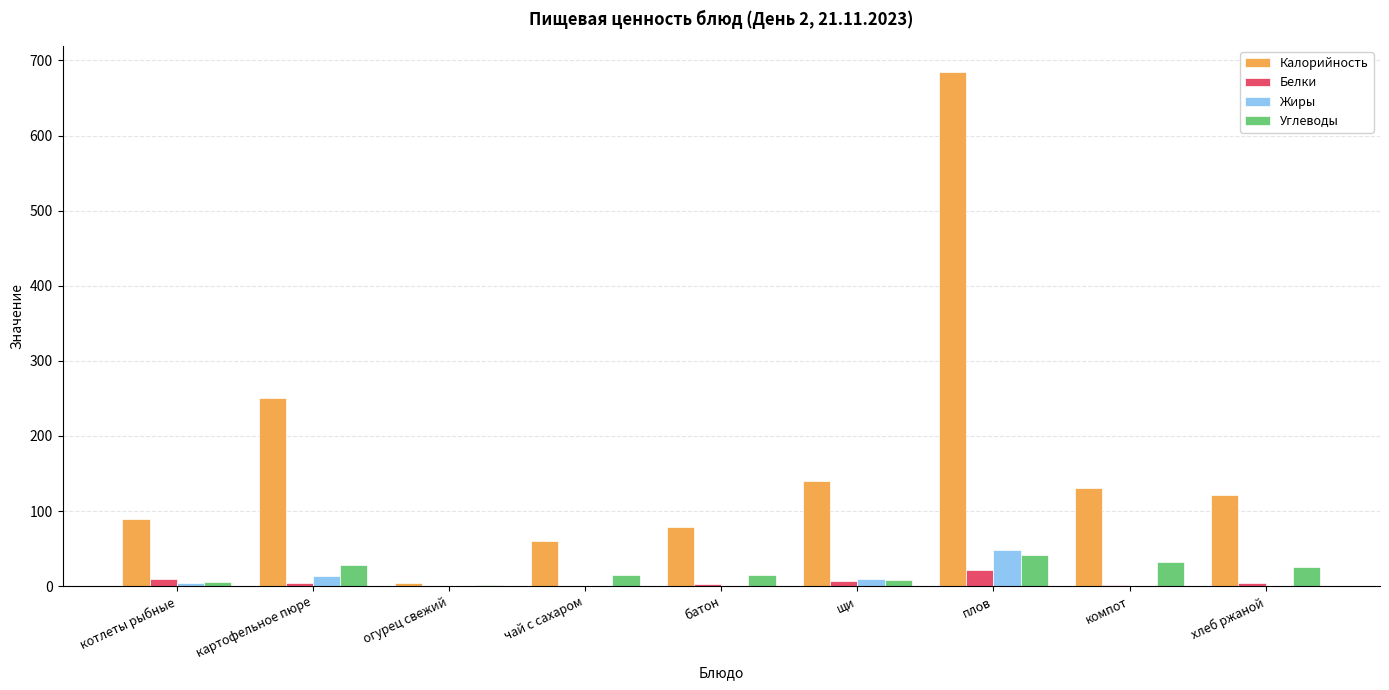

Which series has the largest range (max minus min)?

Калорийность